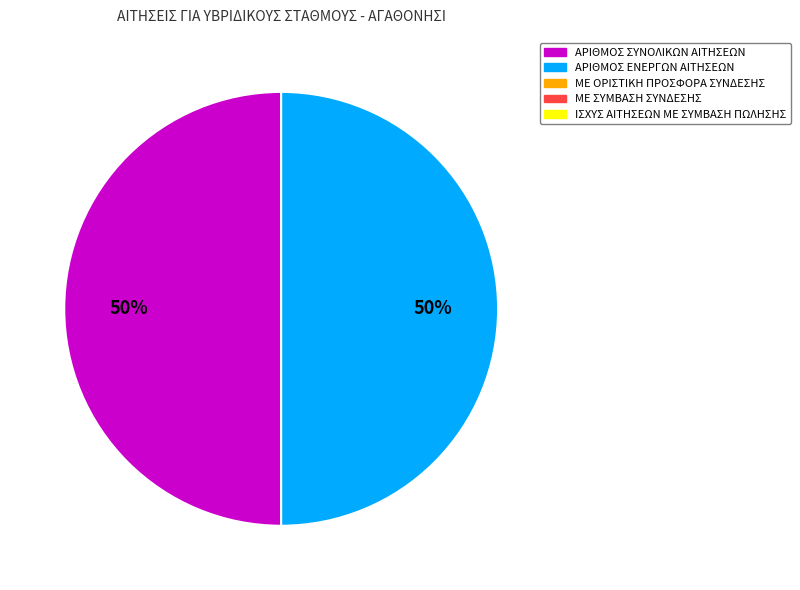

To the nearest percent, what is the average slice percentage?

50%